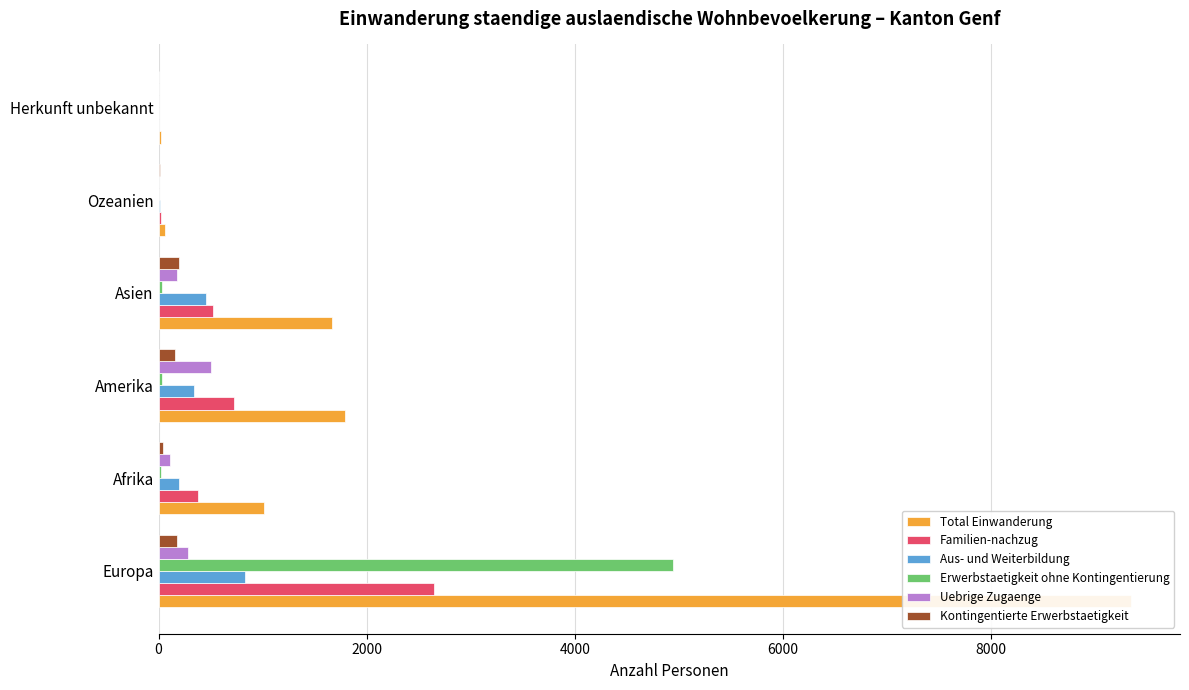

What is the spread (max minus min) of values at Europa?

9168